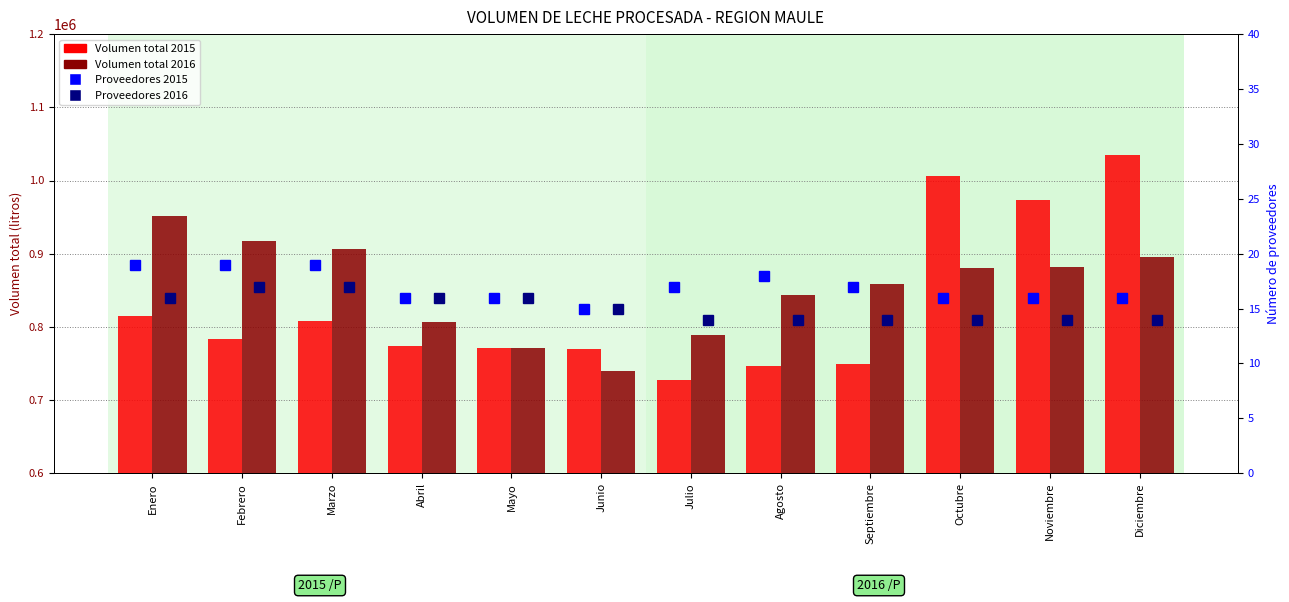

List the labels in order of Volumen total 2016 value, largest first.

Enero, Febrero, Marzo, Diciembre, Noviembre, Octubre, Septiembre, Agosto, Abril, Julio, Mayo, Junio